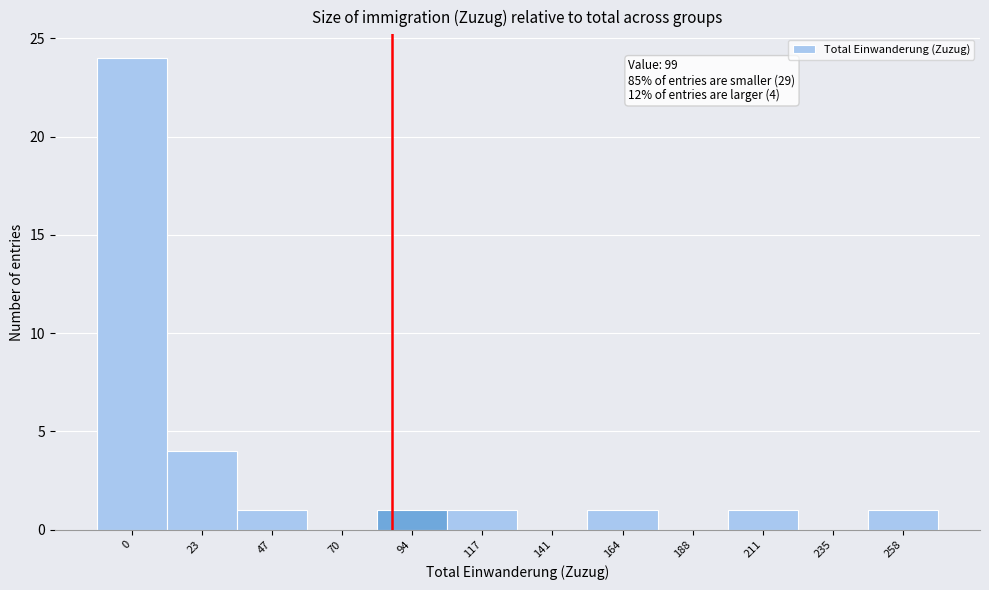

Reading left to right, list all the values displayed in this chart.

0=24	23=4	47=1	70=0	94=1	117=1	141=0	164=1	188=0	211=1	235=0	258=1